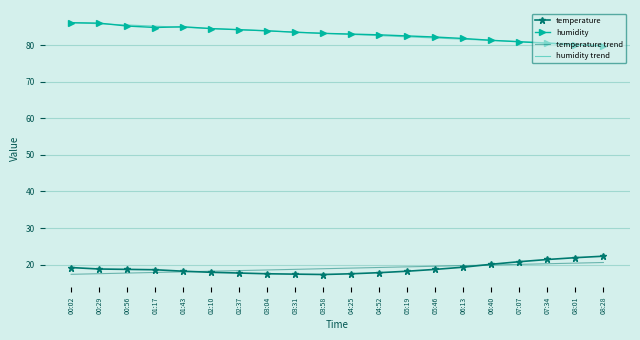

Is it true that humidity trend equals 140.4 at 04:25?

False